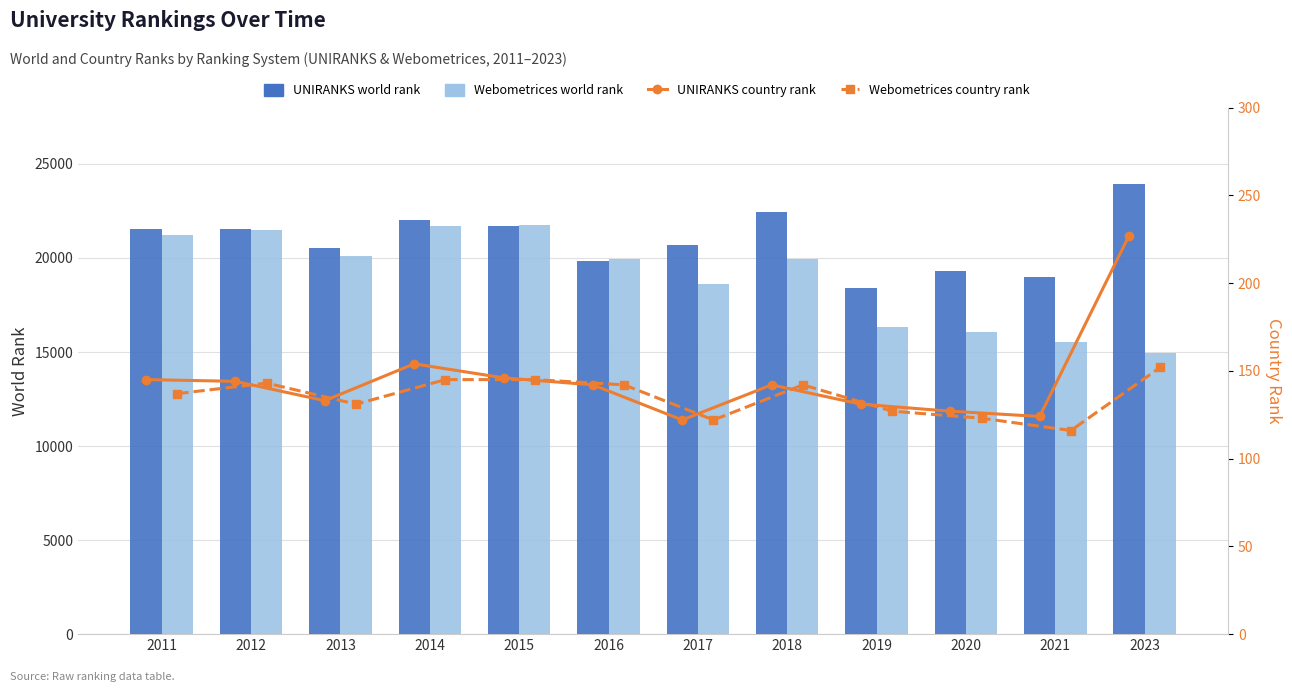

Reading right to left, extract all data points from this chart.

UNIRANKS world rank: 23937	19001	19321	18395	22433	20685	19864	21724	22023	20504	21531	21531
Webometrices world rank: 14957	15526	16068	16306	19966	18625	19965	21733	21697	20127	21469	21240
UNIRANKS country rank: 227	124	127	131	142	122	142	146	154	133	144	145
Webometrices country rank: 152	116	123	127	142	122	142	145	145	131	143	137